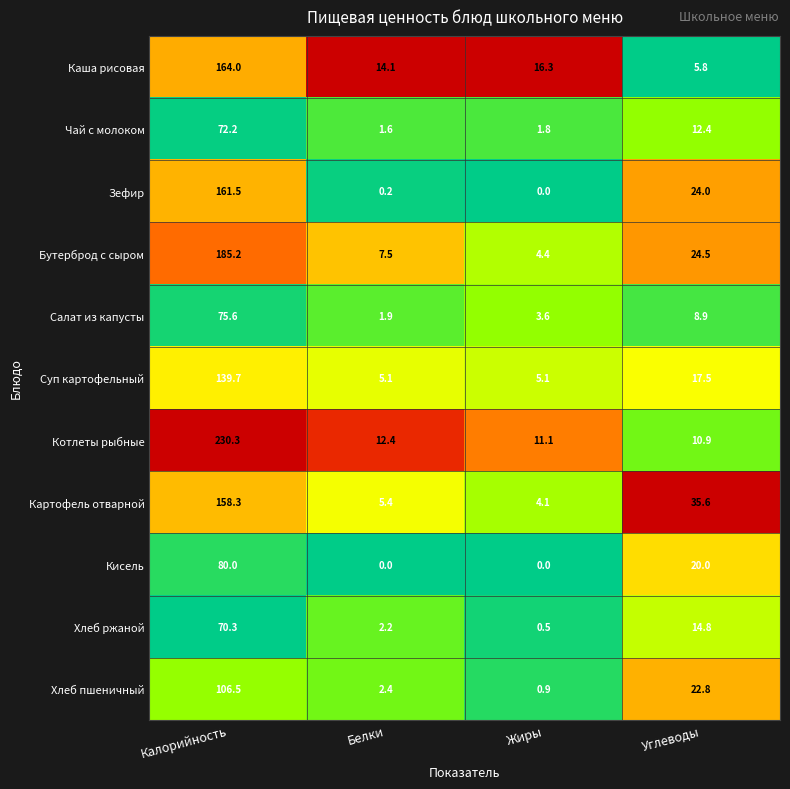

Which series has the widest spread of values?

Котлеты рыбные